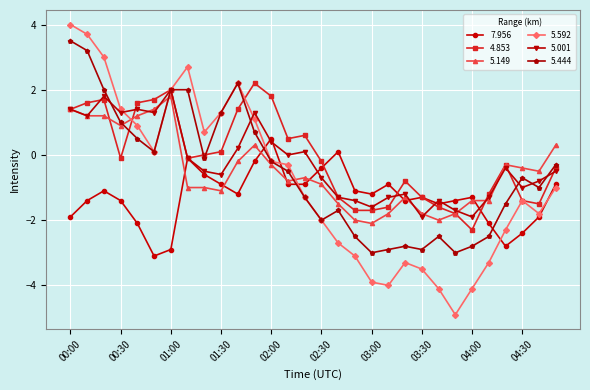

What is the smallest value displayed?

-4.9